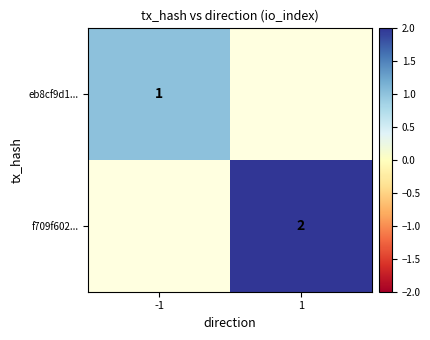

Between -1 and 1, which is larger?

1